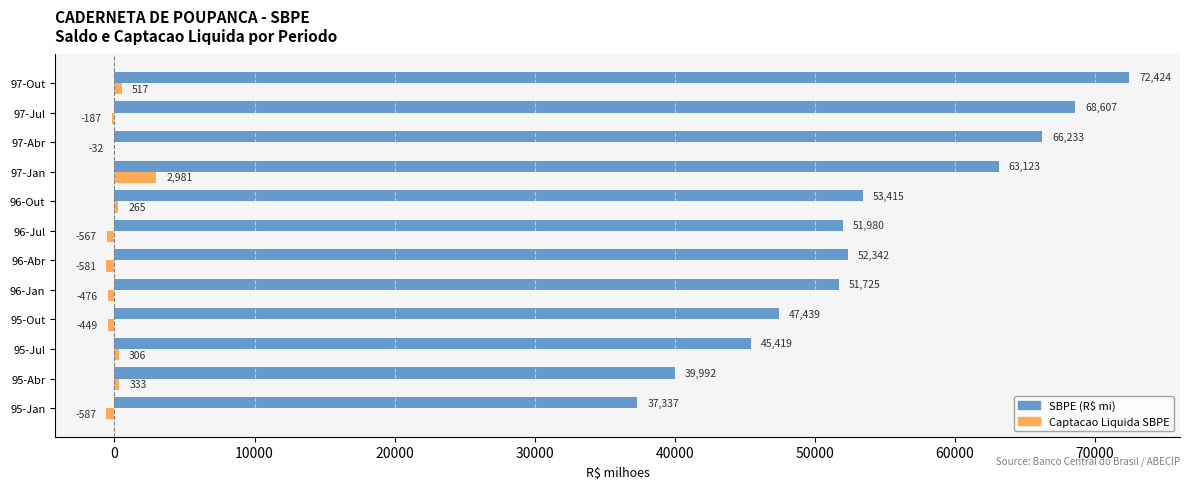

Which series has the widest spread of values?

SBPE (R$ mi)